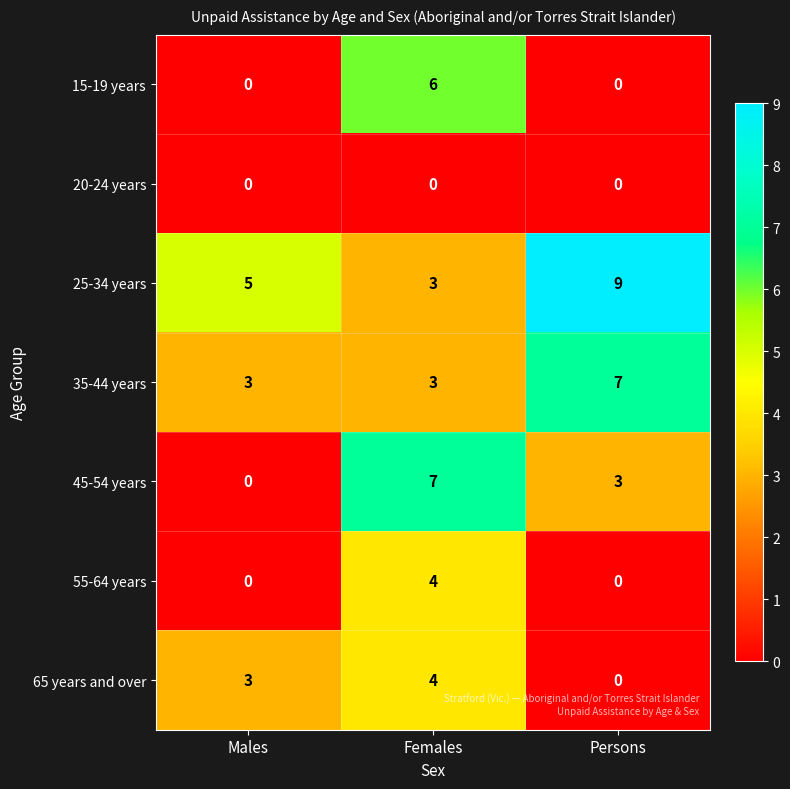

Reading left to right, extract all data points from this chart.

15-19 years: 0	6	0
20-24 years: 0	0	0
25-34 years: 5	3	9
35-44 years: 3	3	7
45-54 years: 0	7	3
55-64 years: 0	4	0
65 years and over: 3	4	0